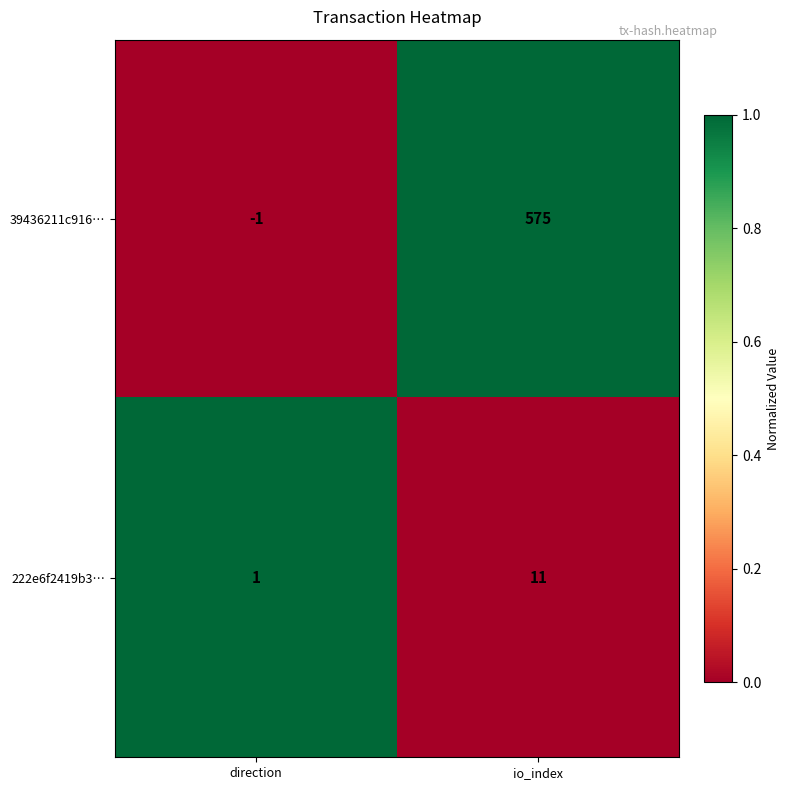

Which label corresponds to the largest value in the chart?

io_index